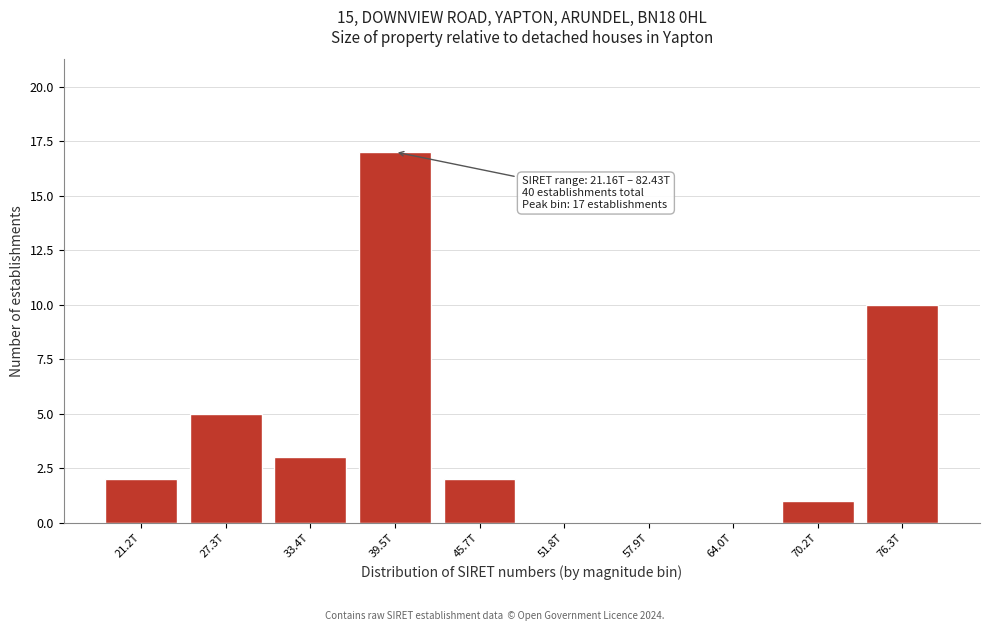

Reading left to right, what are all the values shown in this chart?

21.2T=2	27.3T=5	33.4T=3	39.5T=17	45.7T=2	51.8T=0	57.9T=0	64.0T=0	70.2T=1	76.3T=10